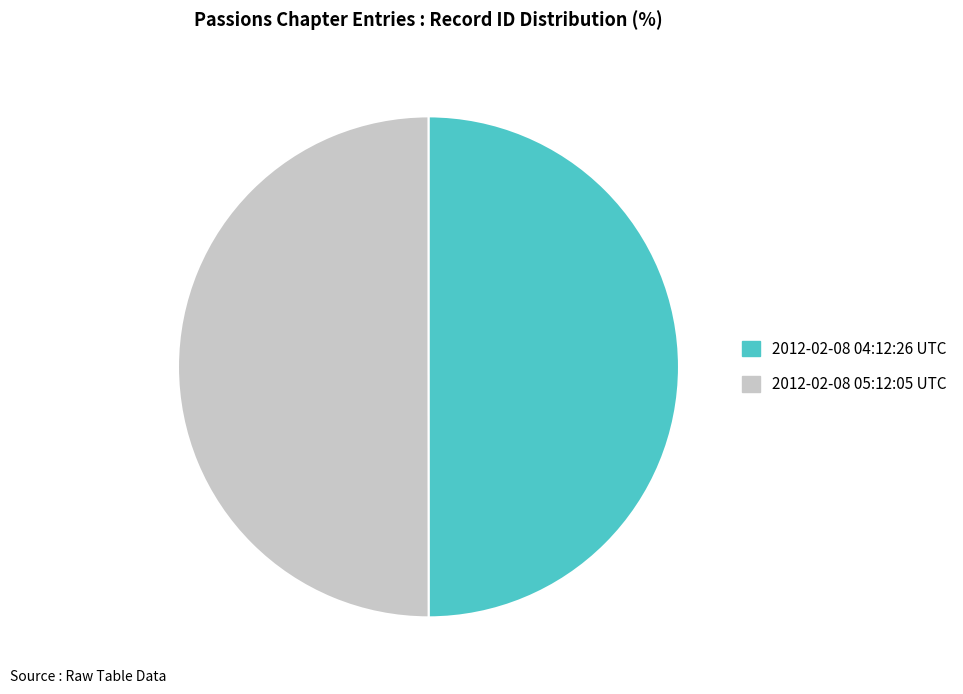

How many slices are in this pie chart?

2